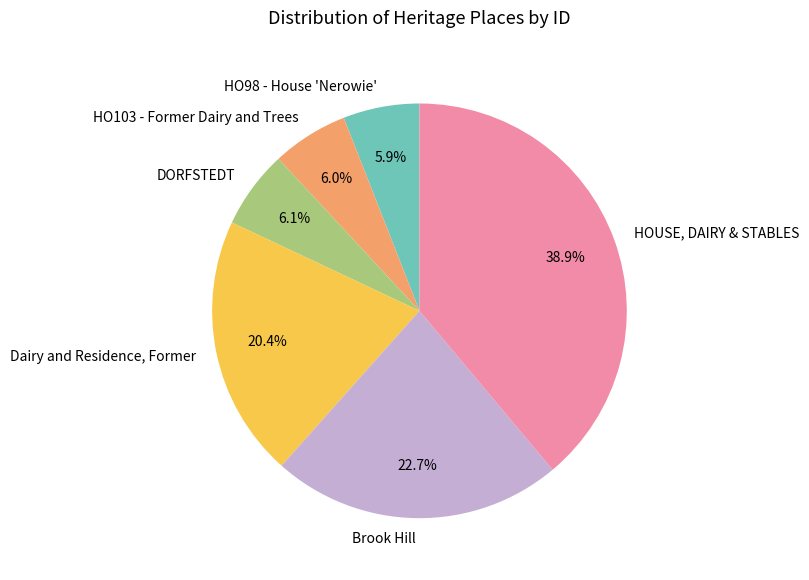

What percentage do Dairy and Residence, Former and DORFSTEDT together represent?

26.5%